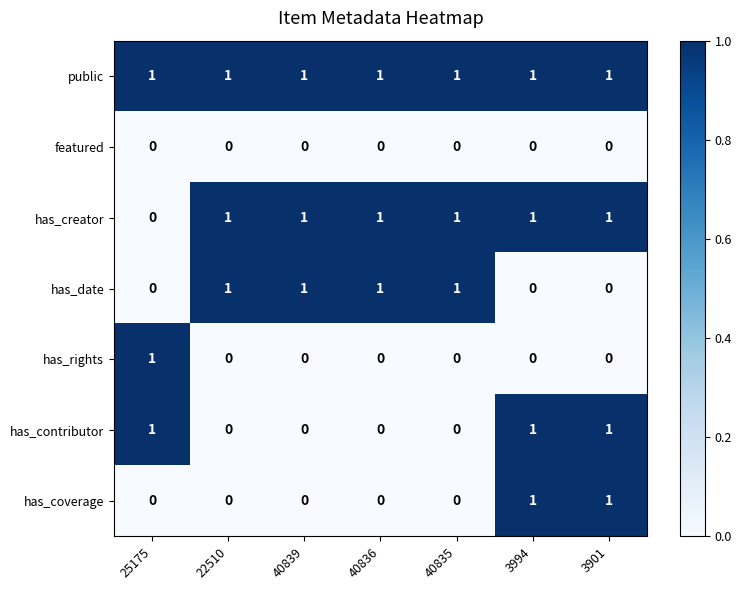

Which series has the largest total across all categories?

public